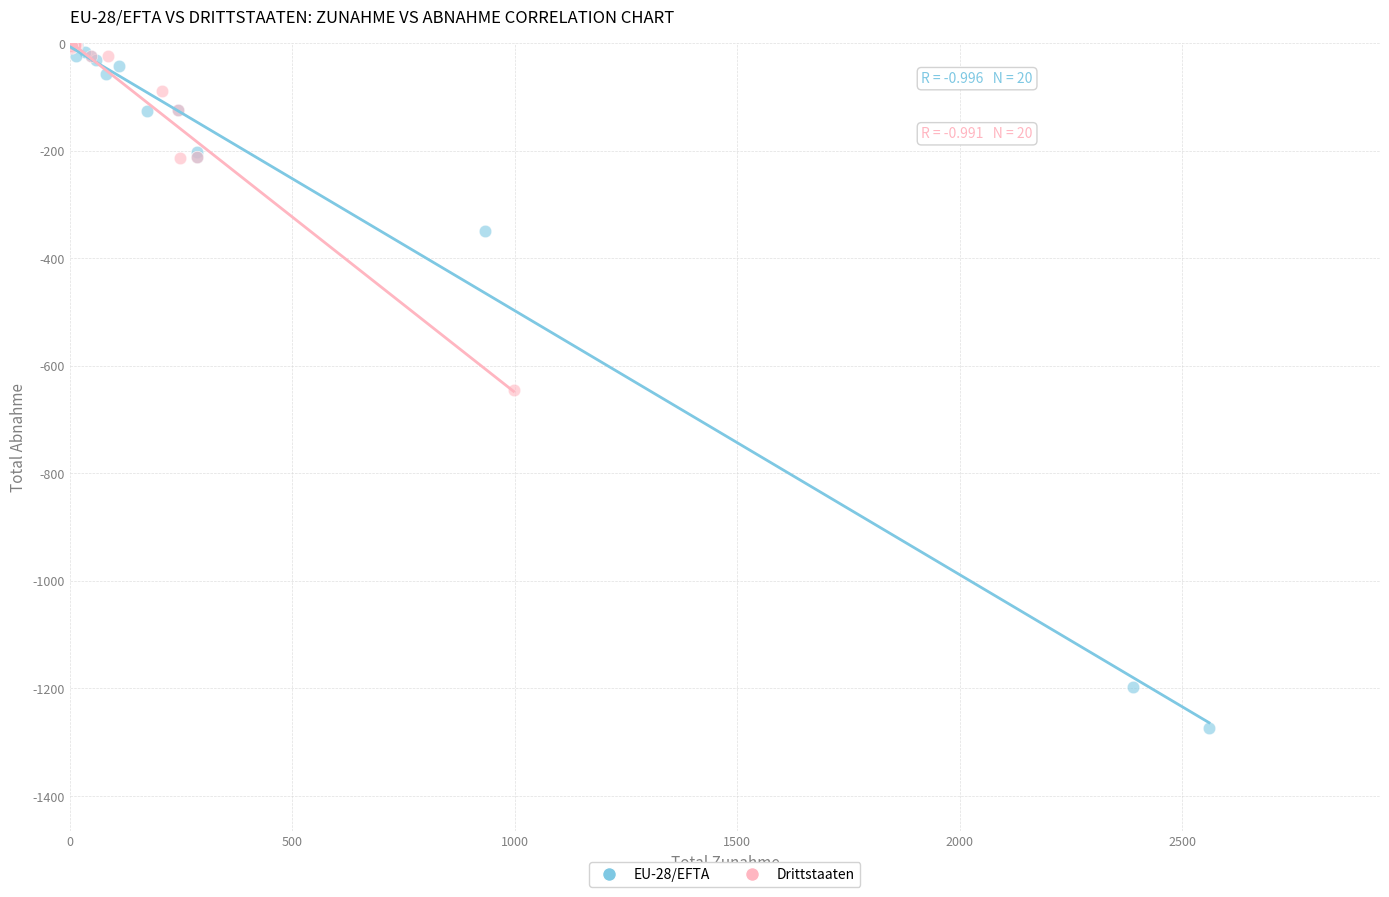

Which series contains the lowest Y value?

EU-28/EFTA